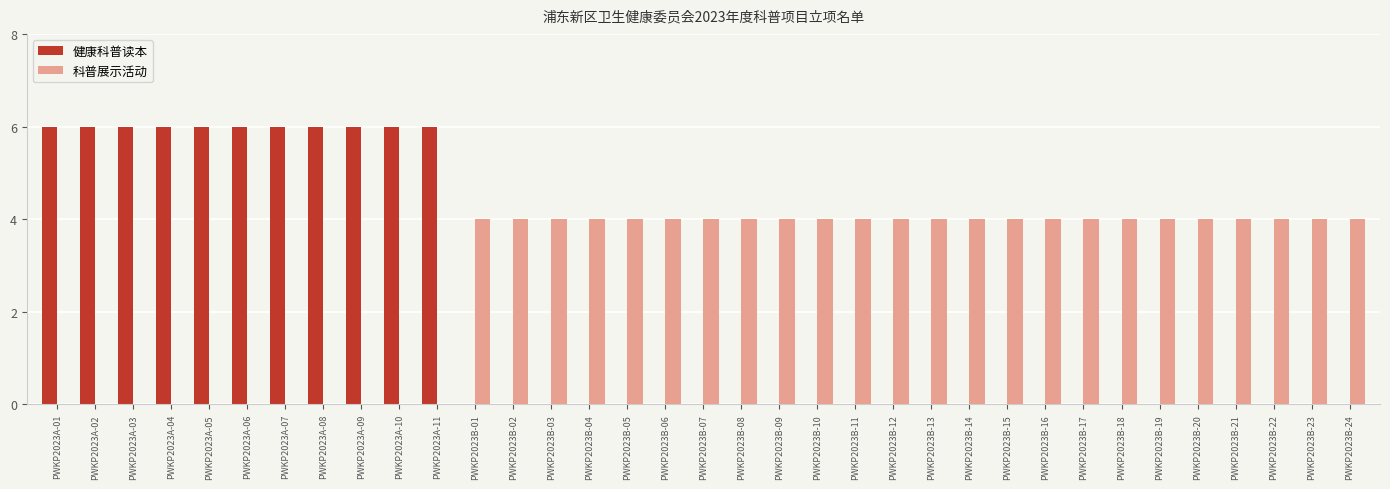

Which series has the largest total across all categories?

科普展示活动